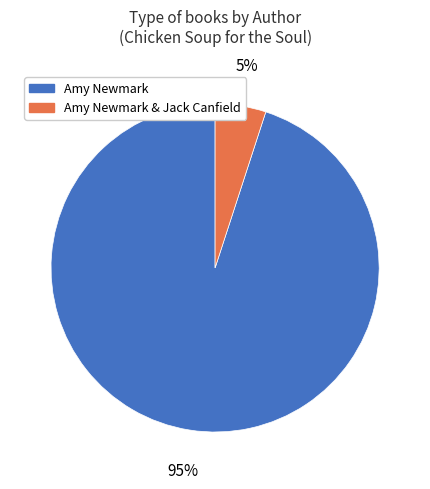

Count the number of slices in the pie.

2